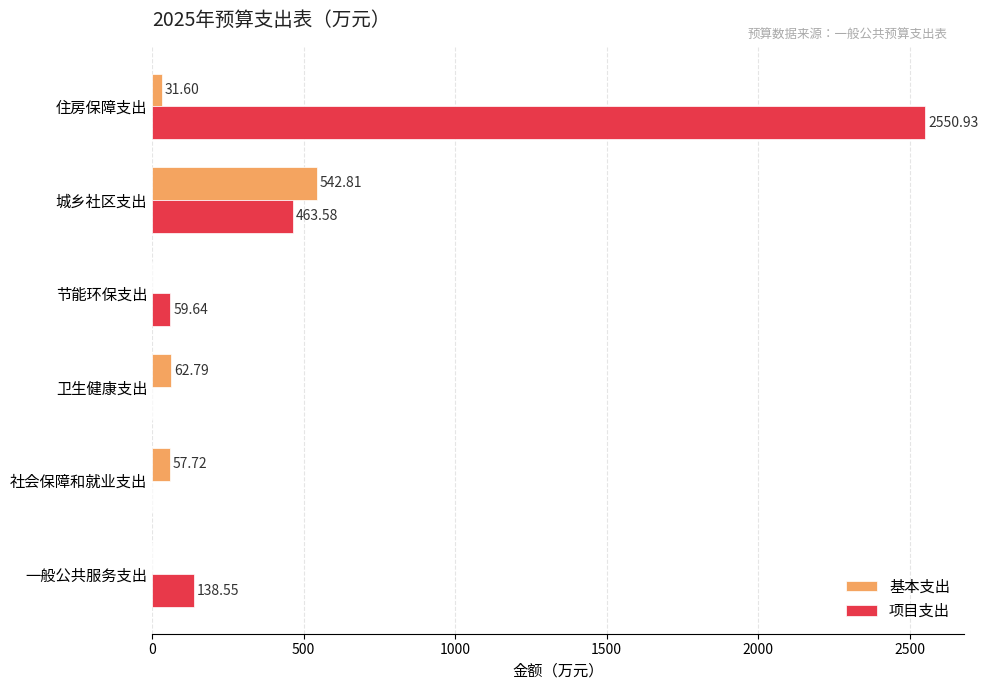

Between 城乡社区支出 and 住房保障支出, which series saw the biggest shift?

项目支出